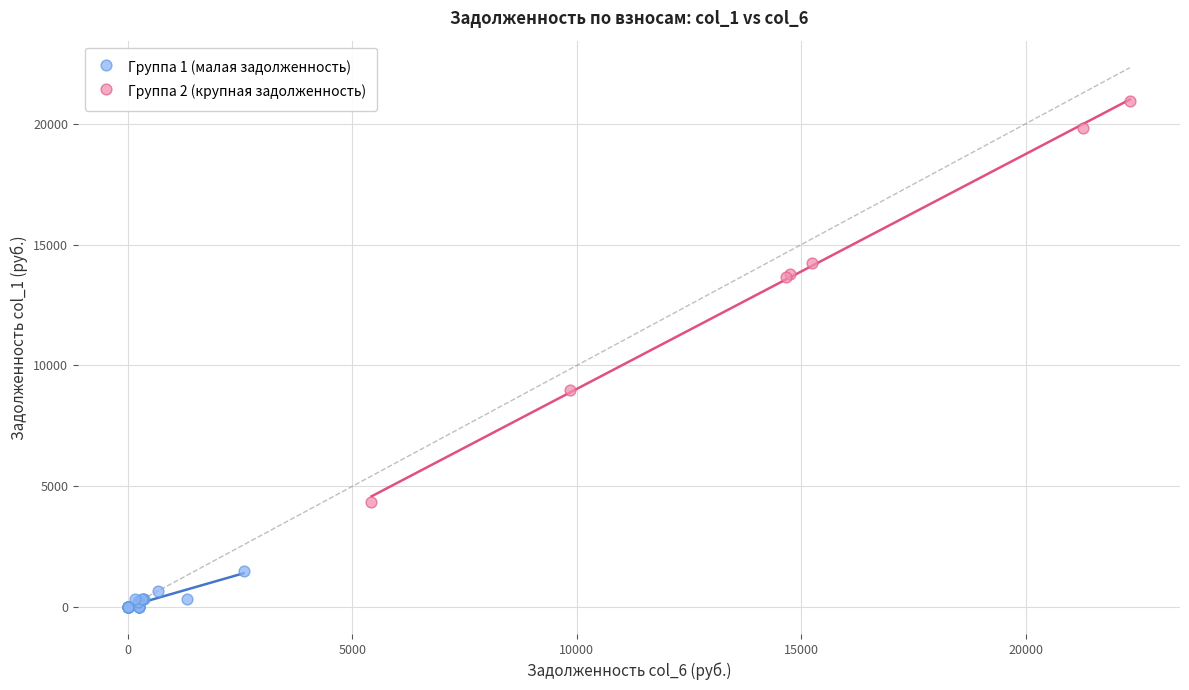

Which series contains the lowest Y value?

Группа 1 (малая задолженность)